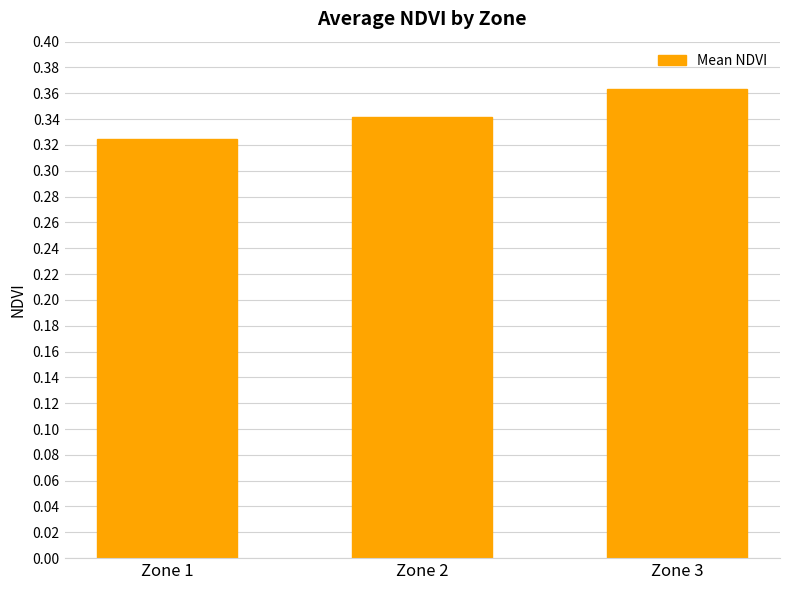

Where is the data nearest to the value 0?

Zone 1